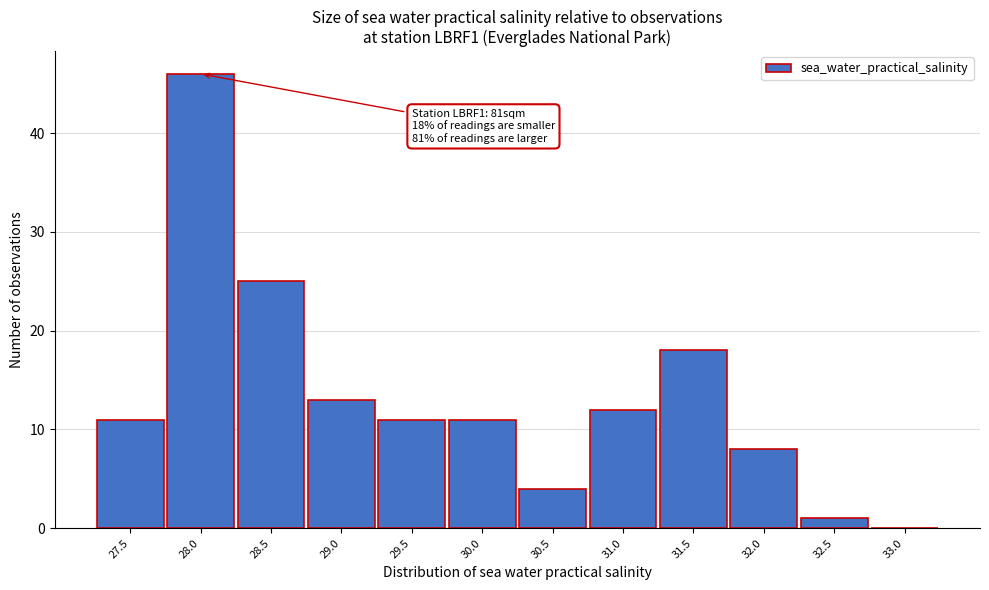

Reading right to left, list all the values displayed in this chart.

33.0=0	32.5=1	32.0=8	31.5=18	31.0=12	30.5=4	30.0=11	29.5=11	29.0=13	28.5=25	28.0=46	27.5=11